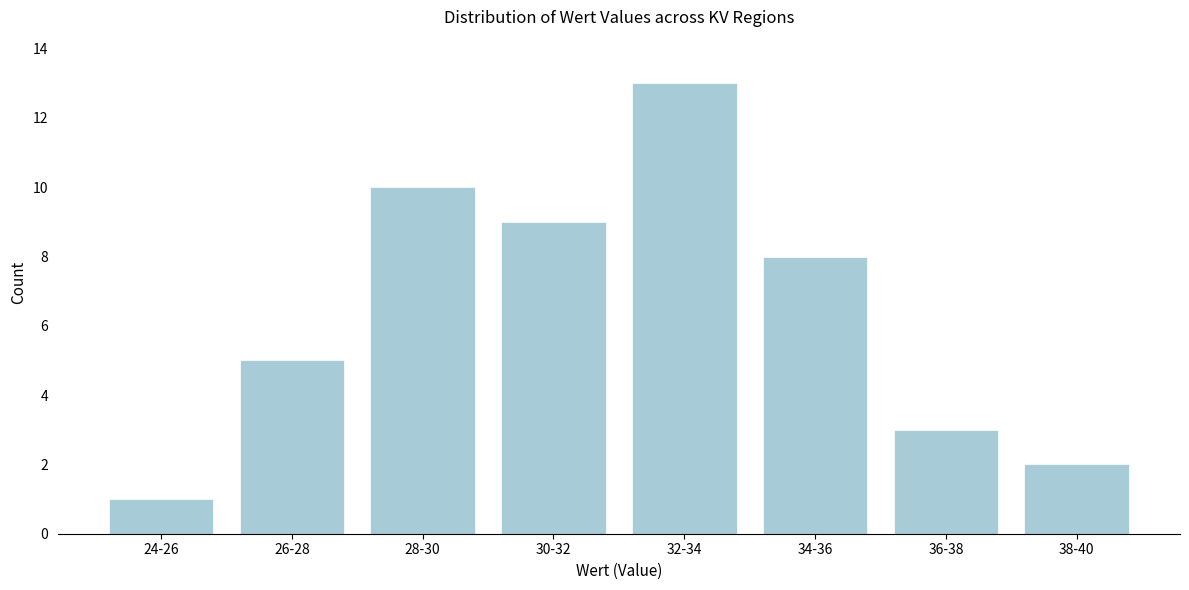

Reading left to right, transcribe all the data shown in this chart.

1	5	10	9	13	8	3	2